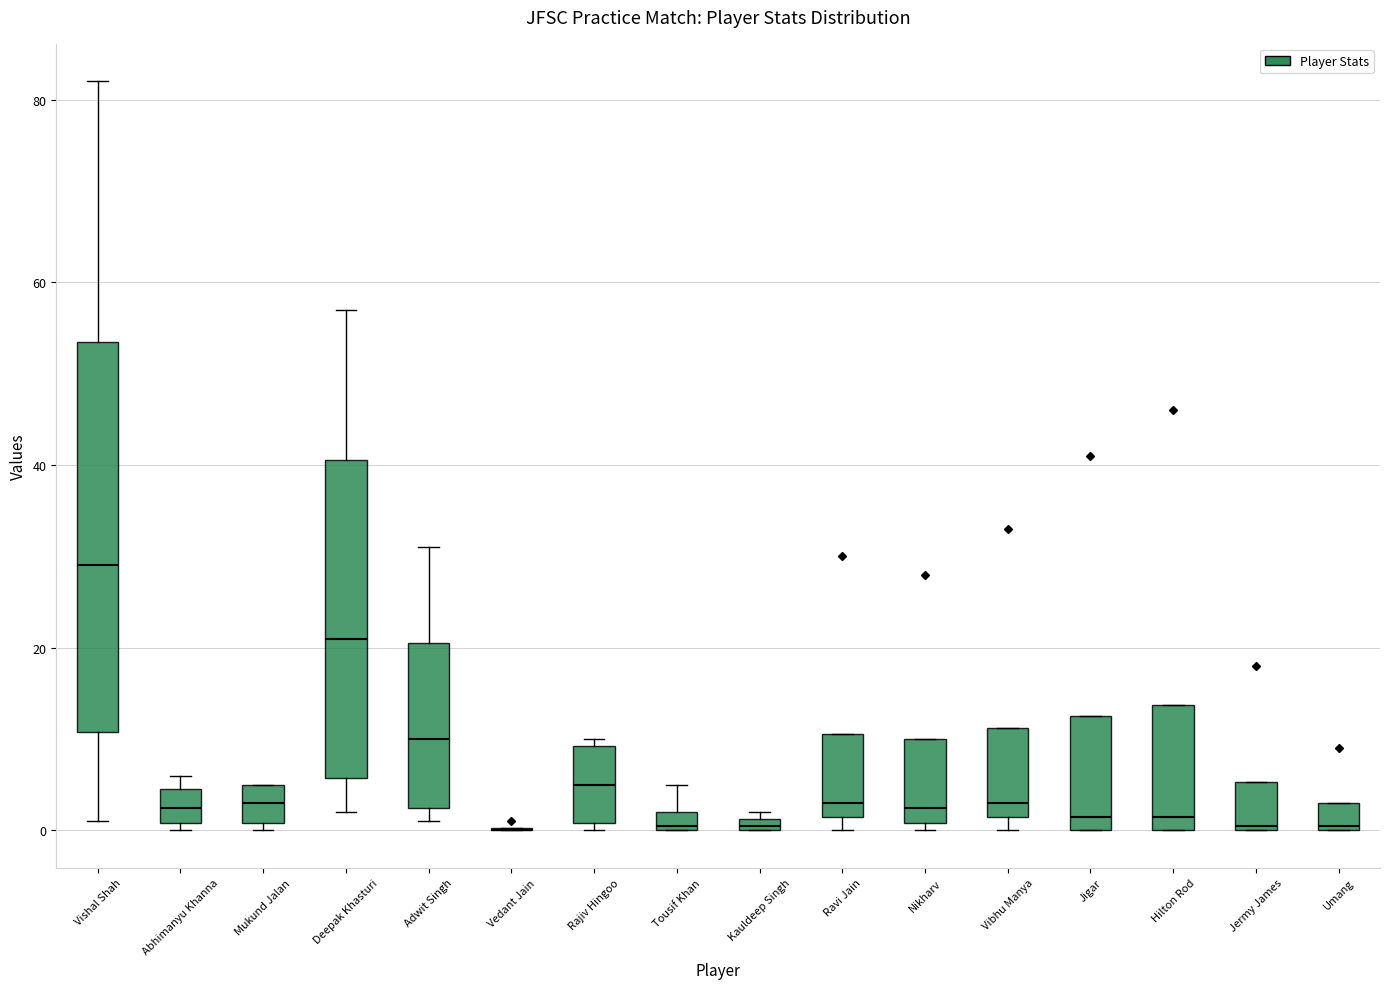

Comparing the boxes themselves (not the whiskers), which one is the tallest?

Vishal Shah